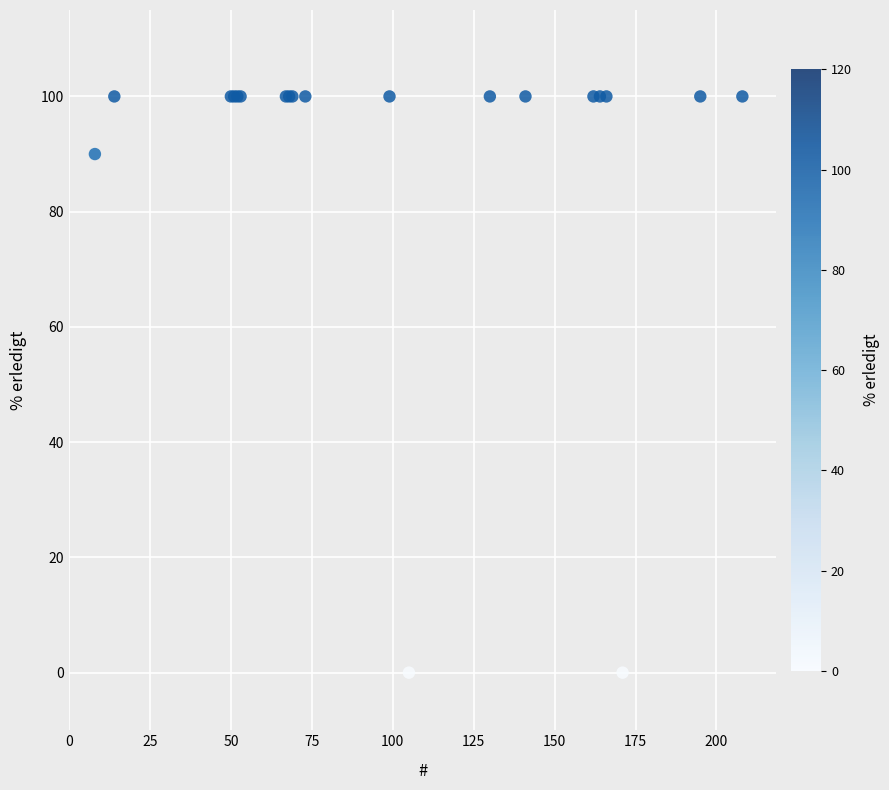

What Y value in the scatter plot is closest to 50?

90